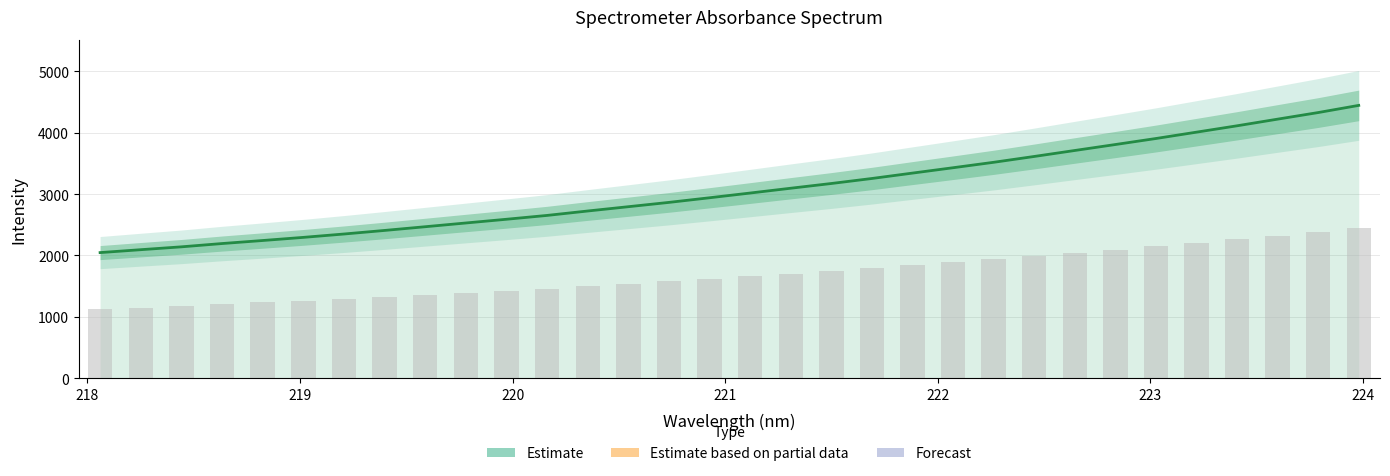

What is the average value?

3071.5